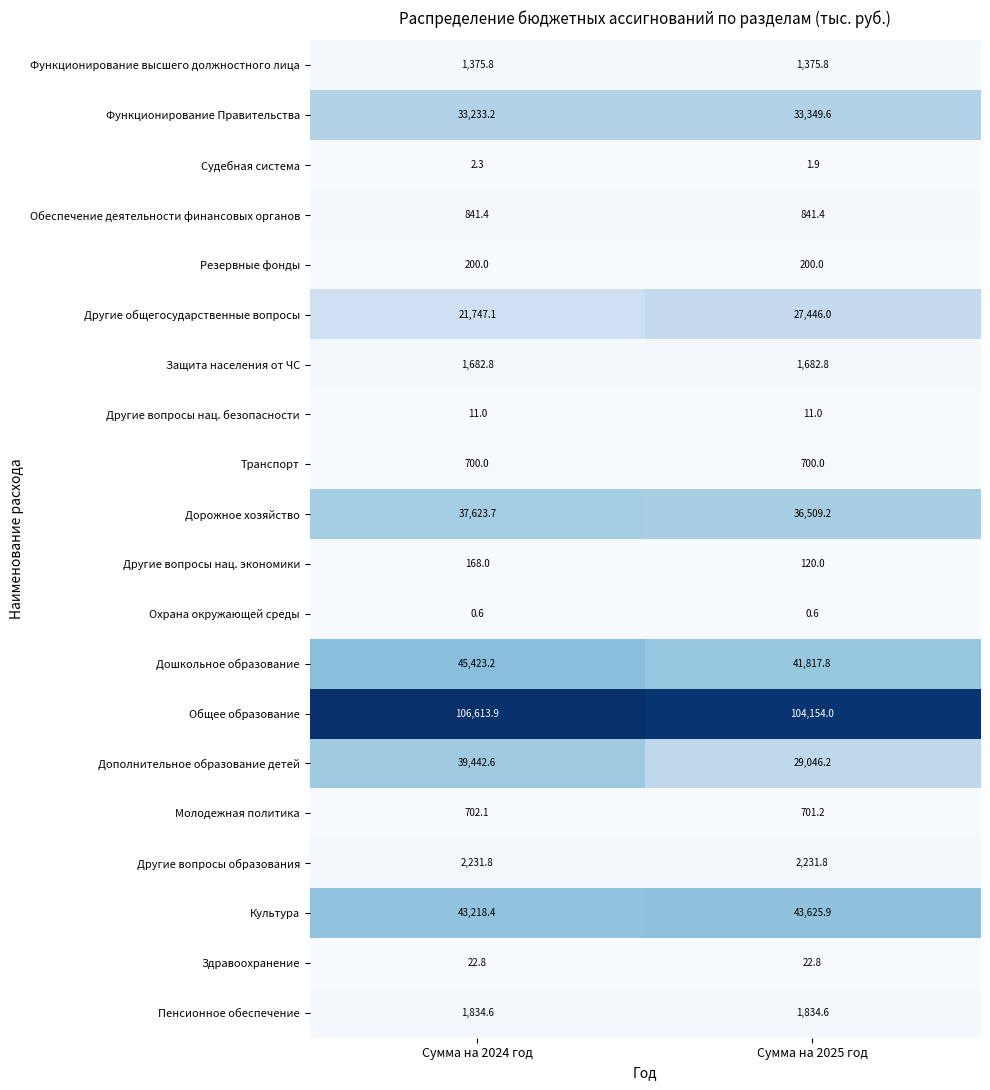

Is the value of Культура at Сумма на 2025 год greater than the value of Защита населения от ЧС at Сумма на 2024 год?

Yes